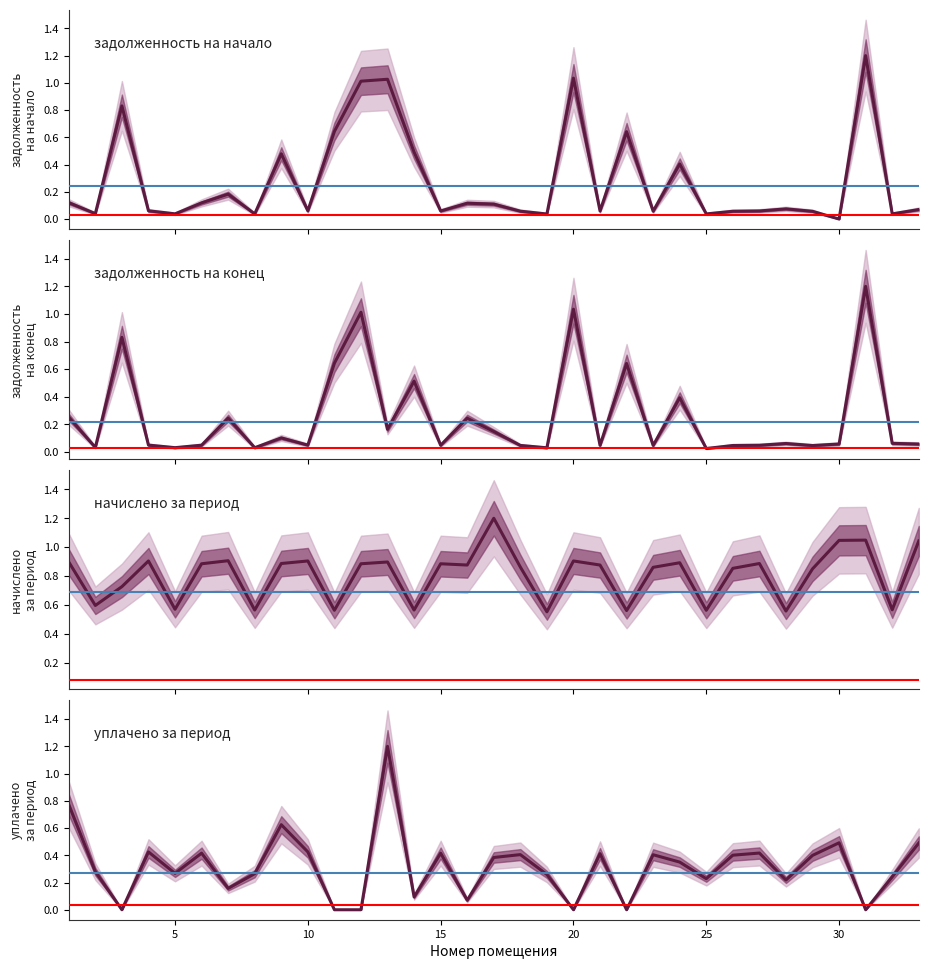

True or false: начислено (col_3) has more than 2 points higher than both neighbors.

True